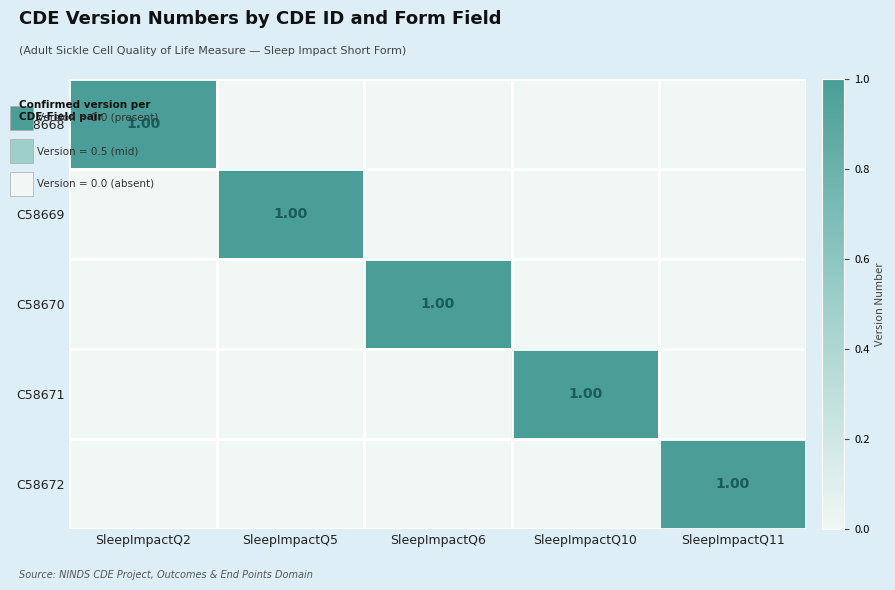

List the labels in order of C58669 value, smallest first.

SleepImpactQ2, SleepImpactQ6, SleepImpactQ10, SleepImpactQ11, SleepImpactQ5